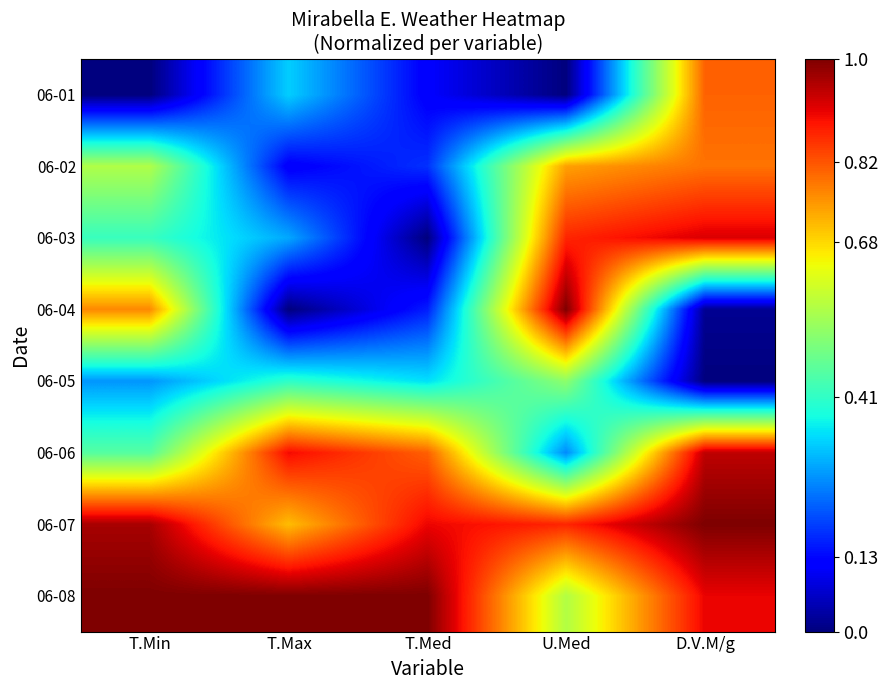

Count the number of data series in this chart.

8